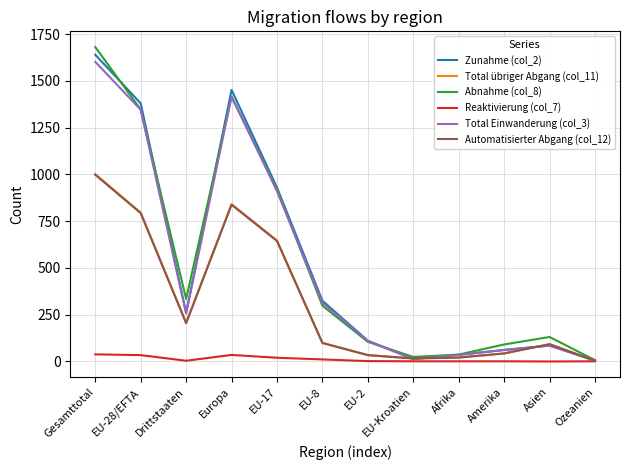

What are all the series names shown in the legend?

Zunahme (col_2), Total übriger Abgang (col_11), Abnahme (col_8), Reaktivierung (col_7), Total Einwanderung (col_3), Automatisierter Abgang (col_12)